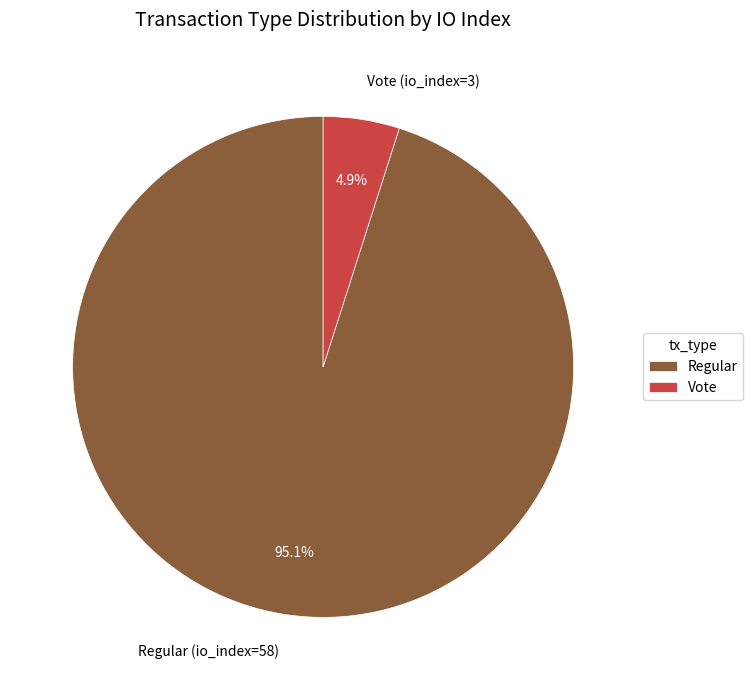

To the nearest percent, what portion does Vote (io_index=3) represent?

5%